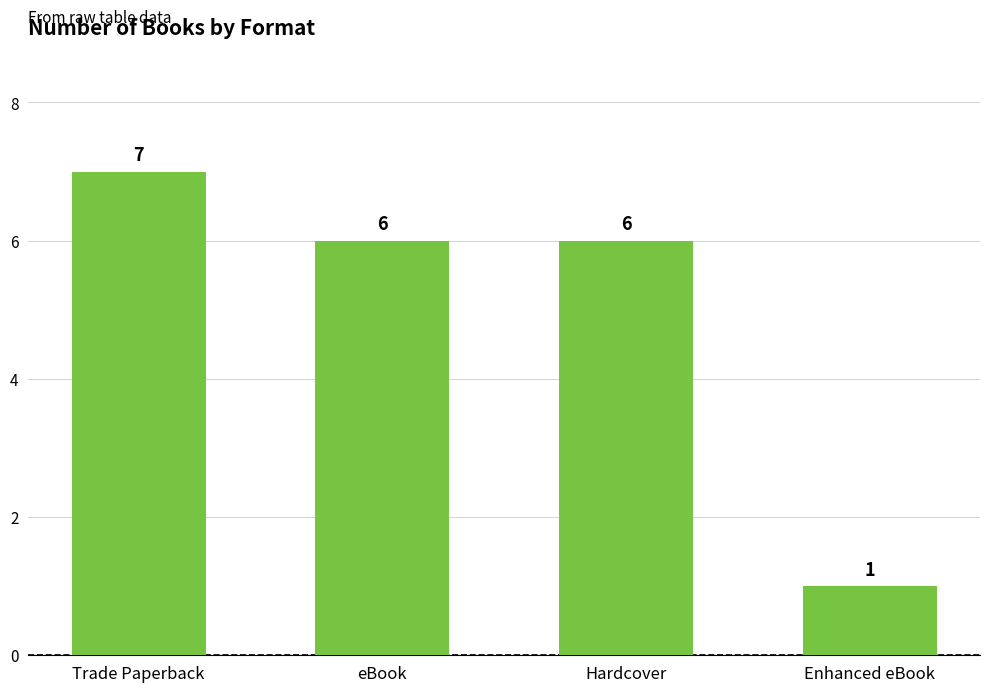

How many bars are there in total?

4